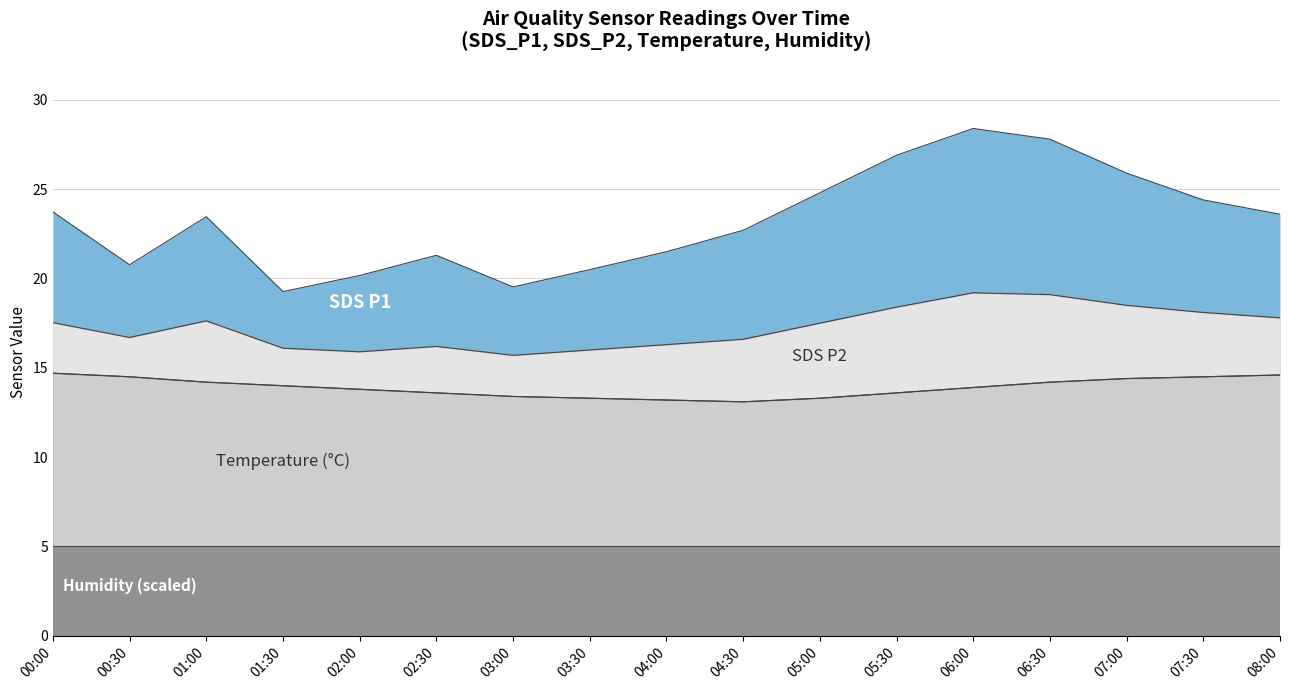

Which series has the largest total across all categories?

SDS_P1